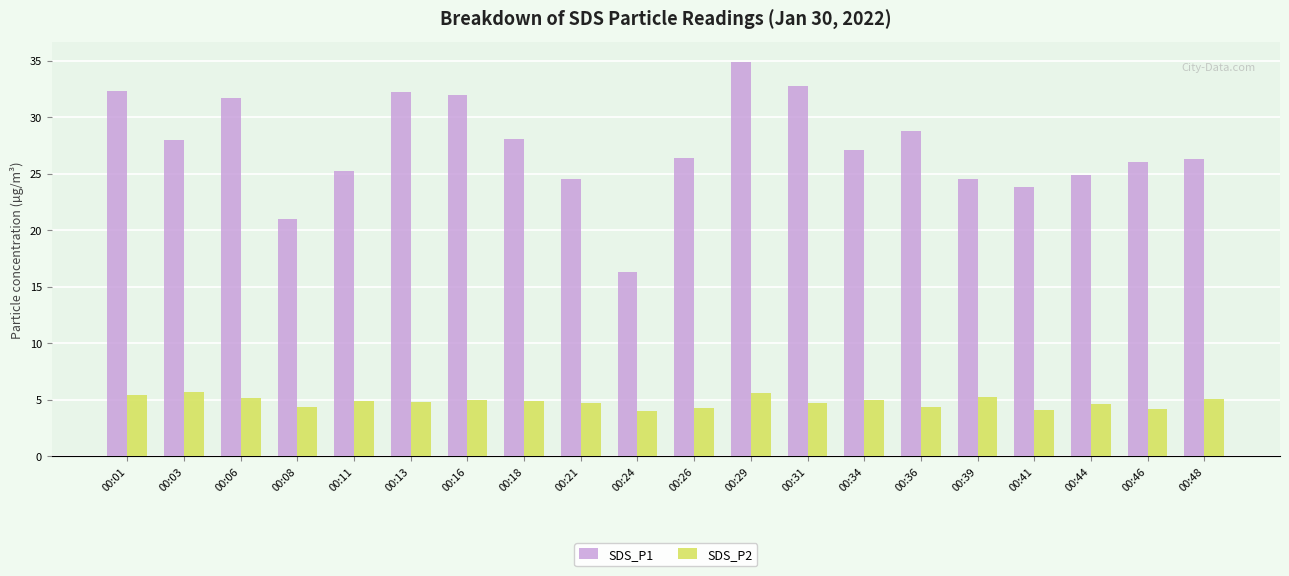

The value of SDS_P2 at 00:31 is 2.9. True or false?

False